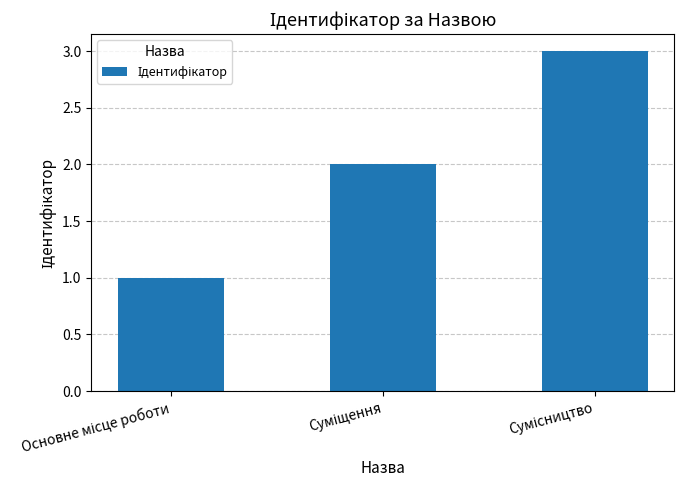

What is the average value?

2